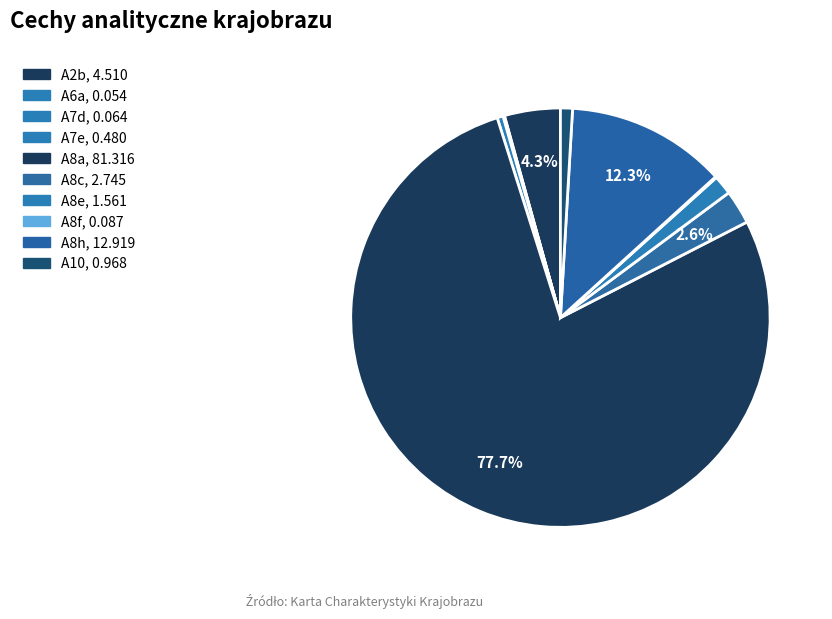

How many slices are in this pie chart?

10